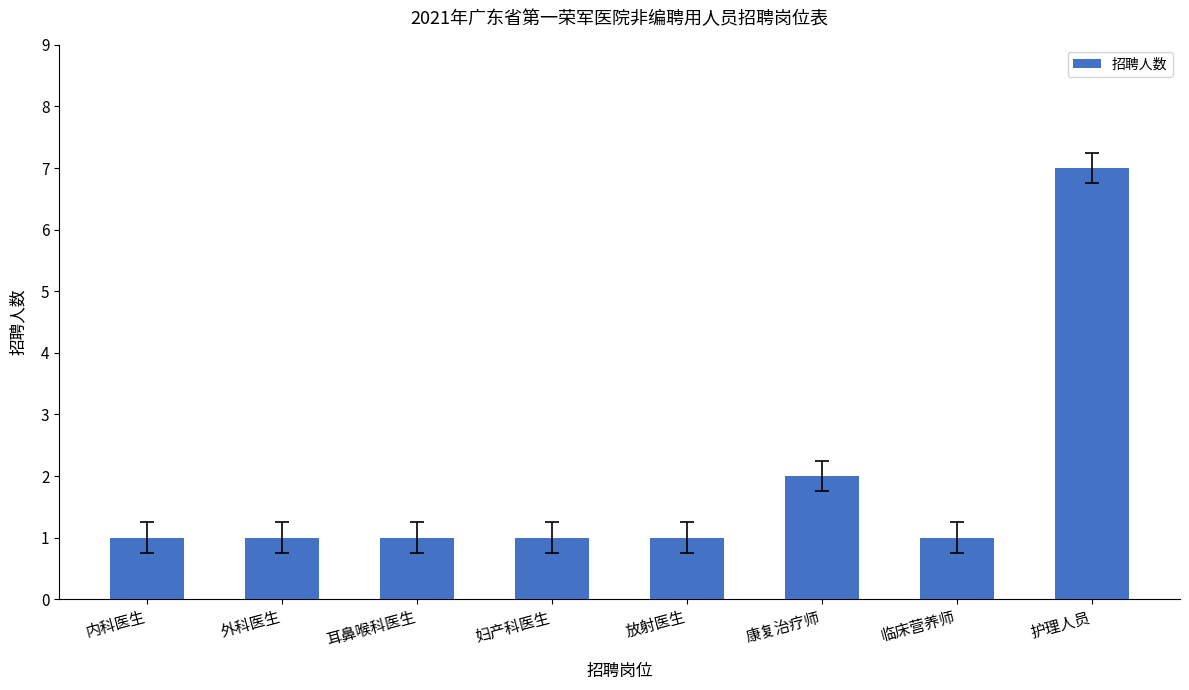

Read the value at 临床营养师.

1